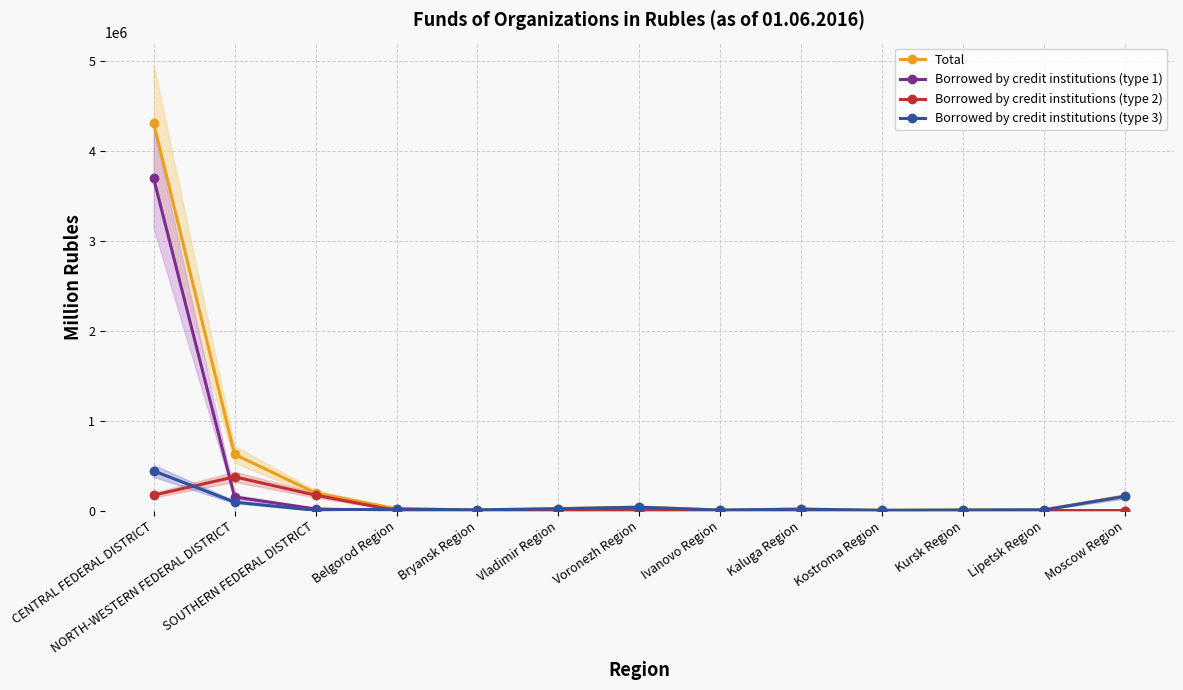

Between SOUTHERN FEDERAL DISTRICT and Kostroma Region, which series saw the biggest shift?

Total